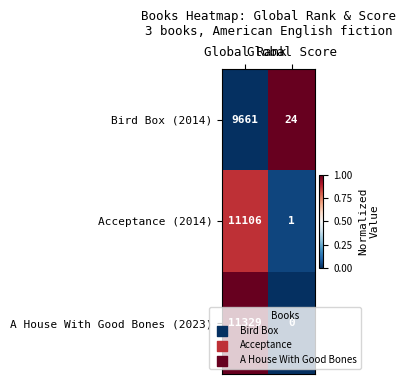

Which series has the largest total across all categories?

A House With Good Bones (2023)